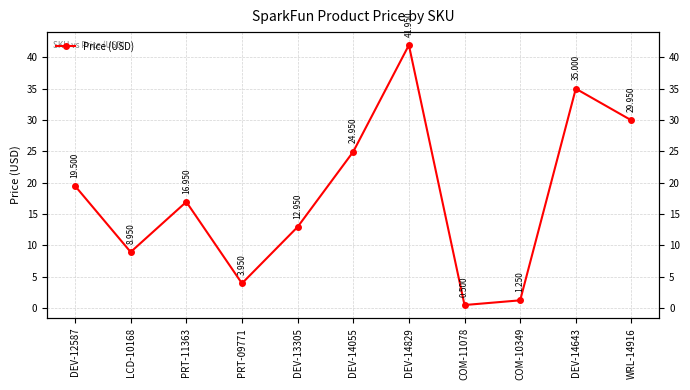

What is the label of the 11th point from the left?

WRL-14916